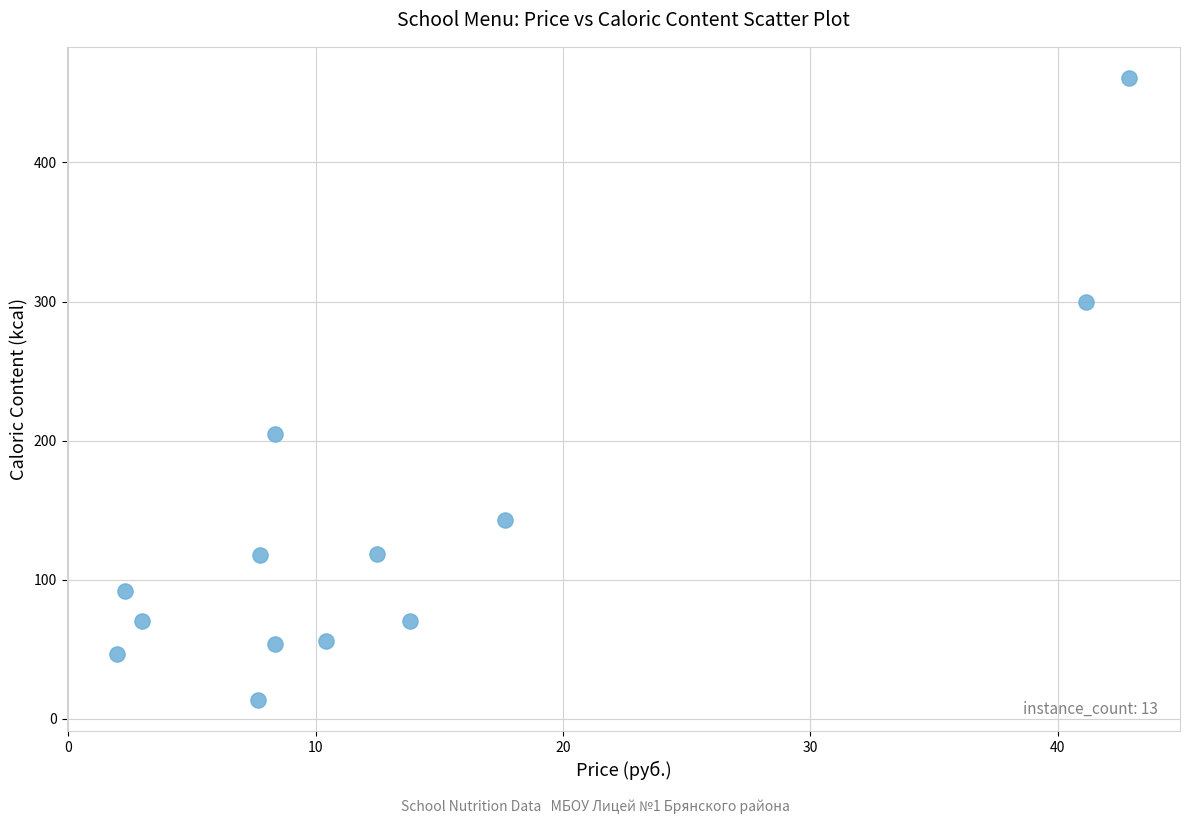

What is the range of X values (max minus min)?

40.9